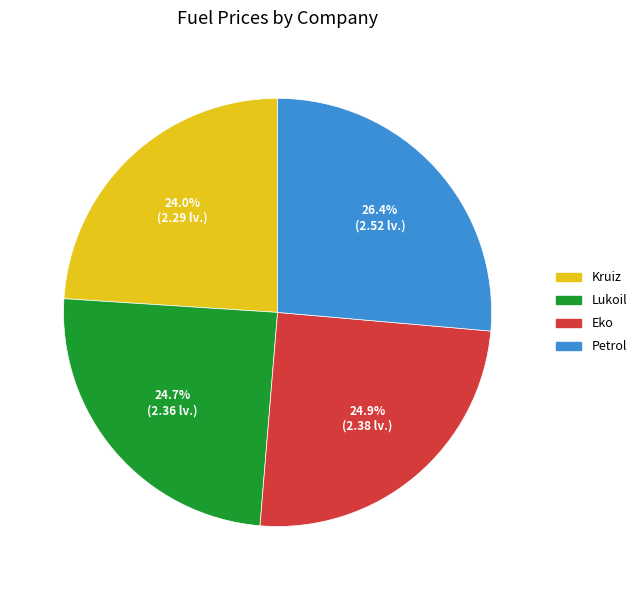

True or false: Eko accounts for 25% of the total.

True